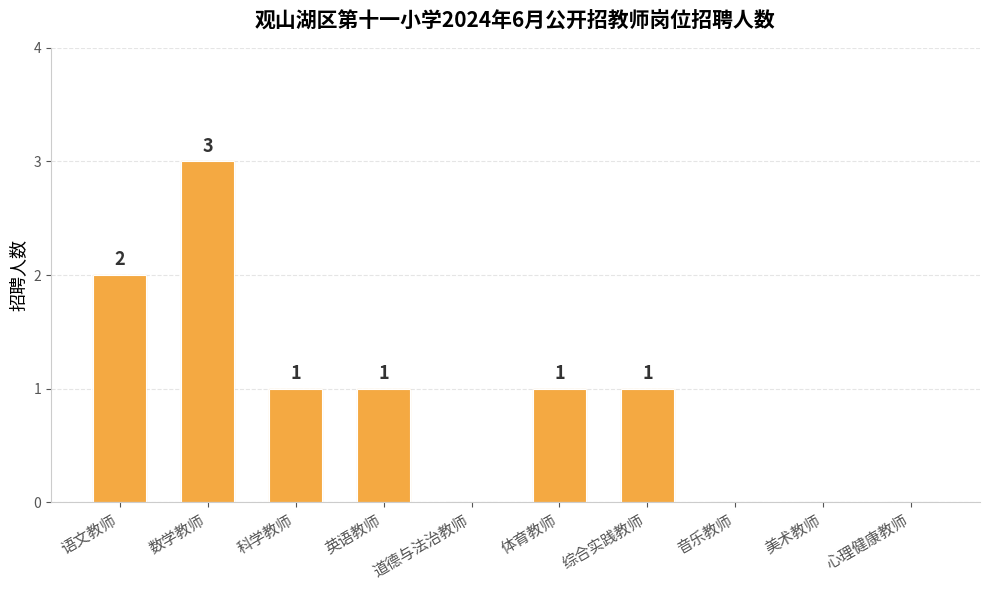

What is the change in value from 数学教师 to 道德与法治教师?

-3